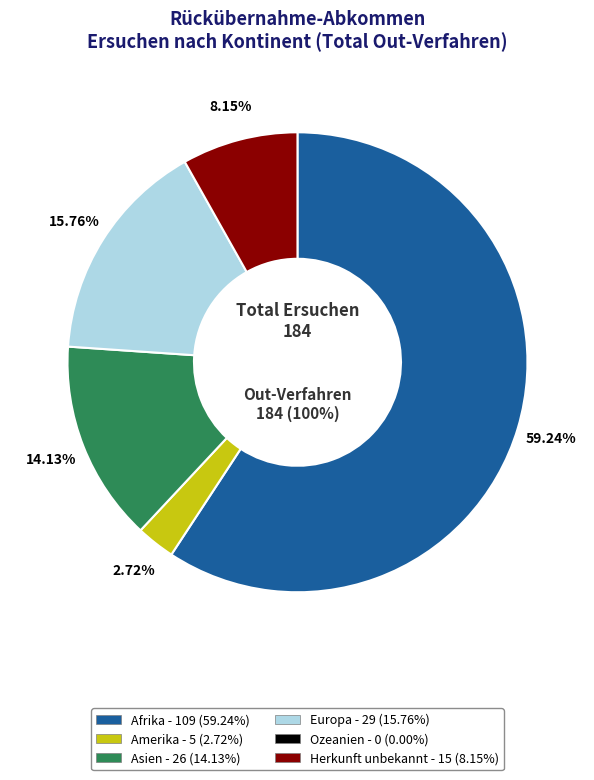

True or false: Amerika accounts for 1% of the total.

False